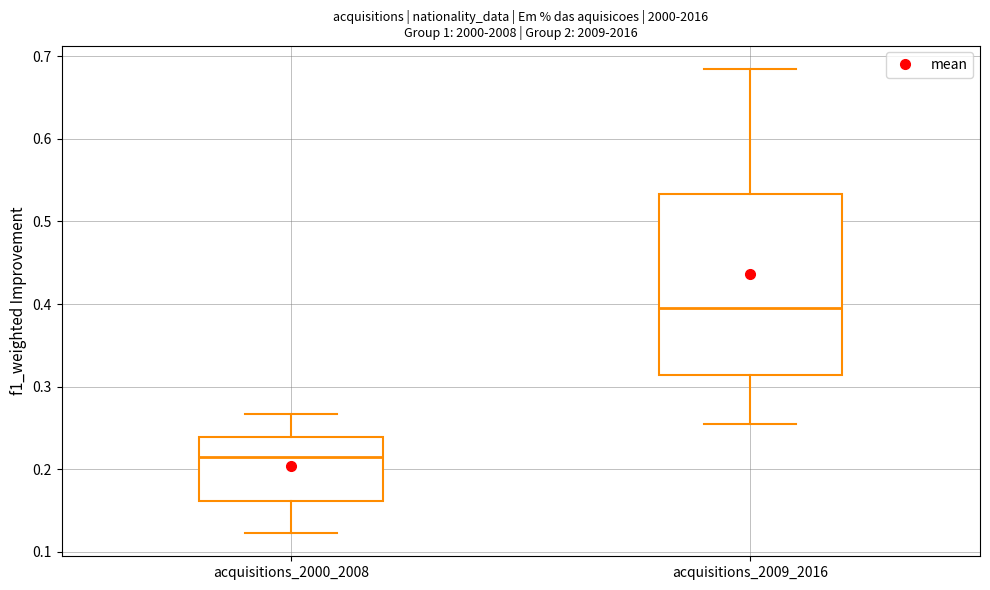

Reading left to right, transcribe this box plot: for each box, give where its median line is, the range the box spans, and where its two whiskers end, as read against the y-axis. The values are not printed on the chart, so give them approximately, as read against the axis.

acquisitions_2000_2008: median 0.21, box 0.16 to 0.24, whiskers 0.12 to 0.27
acquisitions_2009_2016: median 0.40, box 0.31 to 0.53, whiskers 0.25 to 0.68